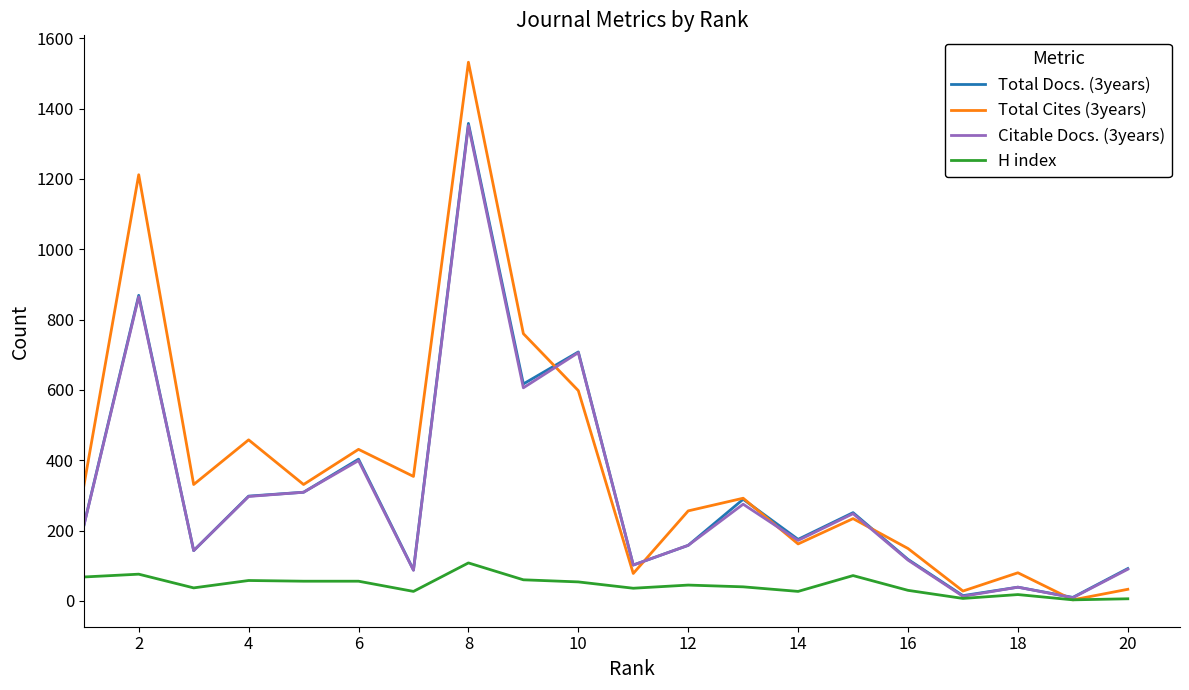

Which series has the largest range (max minus min)?

Total Cites (3years)